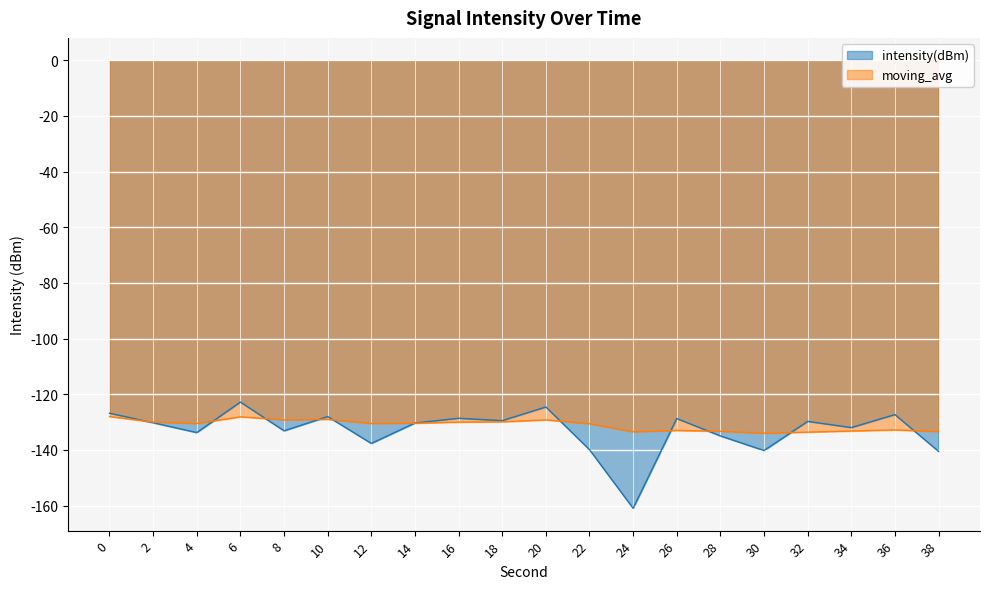

List the series in order of their overall mean, lowest first.

intensity(dBm), moving_avg